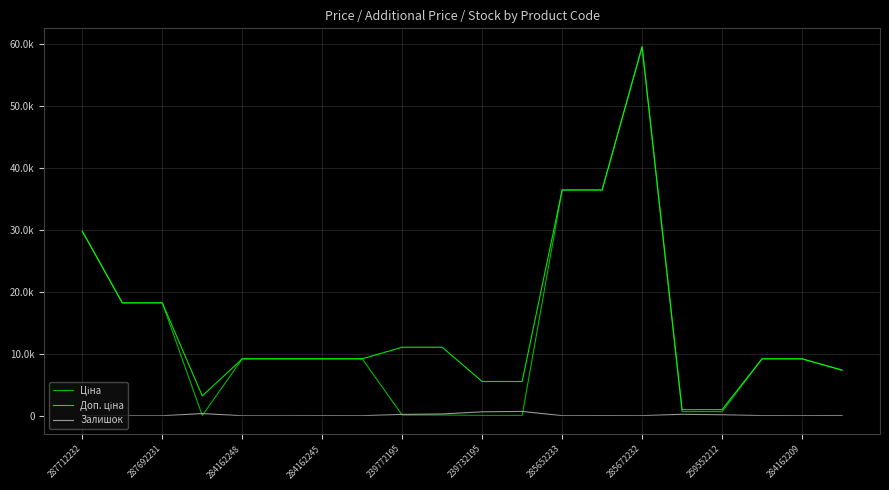

In Залишок, how many points are higher than both neighbors (excluding endpoints)?

5